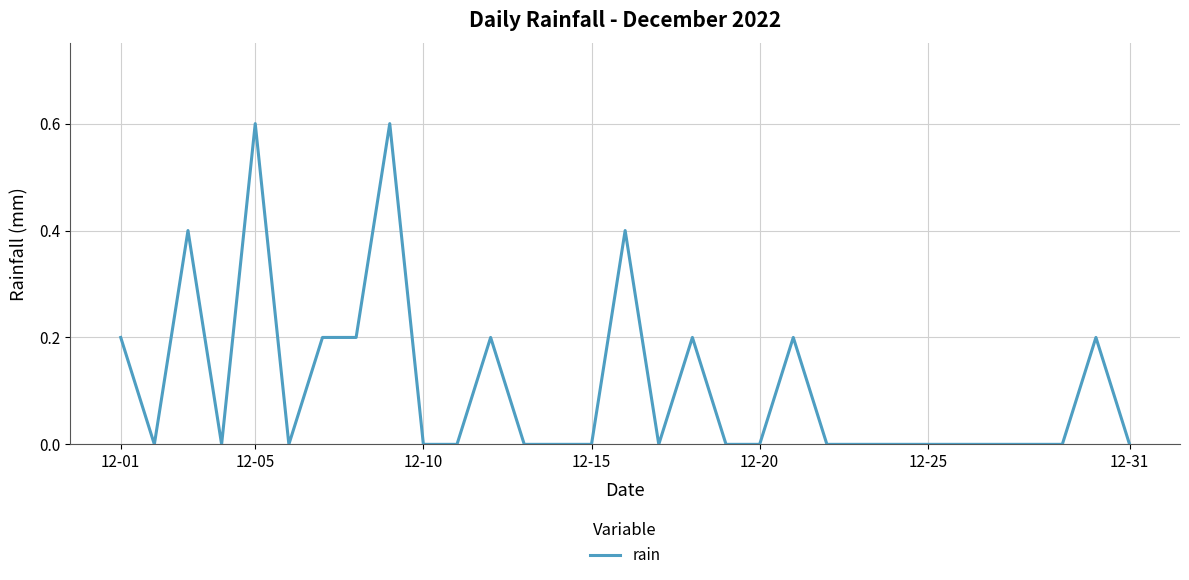

What is the maximum value shown in the chart?

0.6